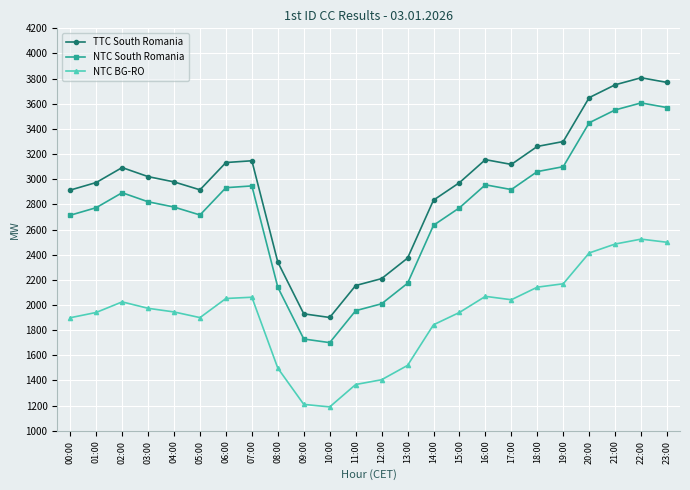

Which series has the largest total across all categories?

TTC South Romania